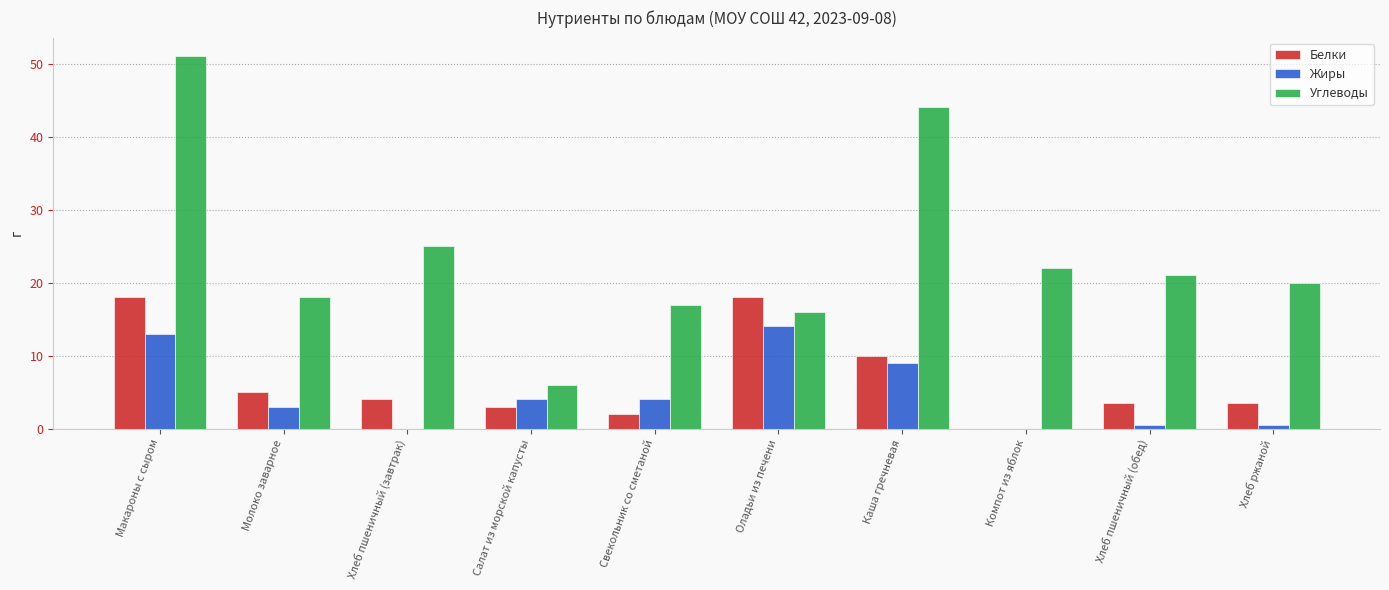

Where is Белки nearest to the value 9?

Каша гречневая